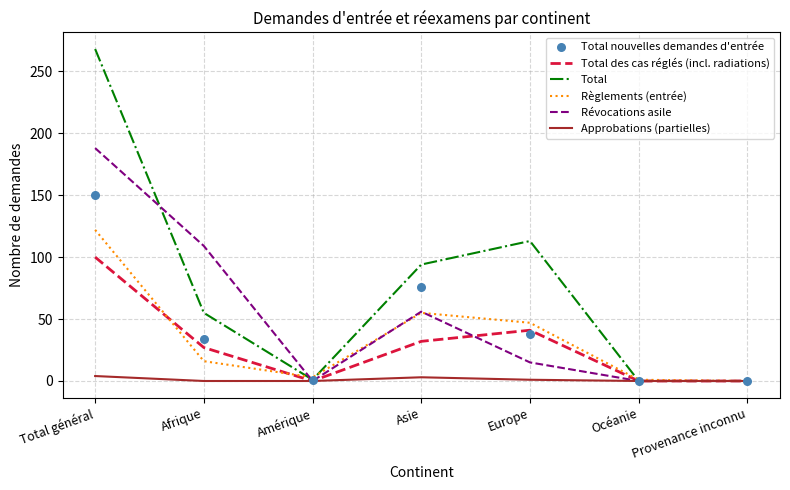

At which category is the sum across all series the highest?

Total général